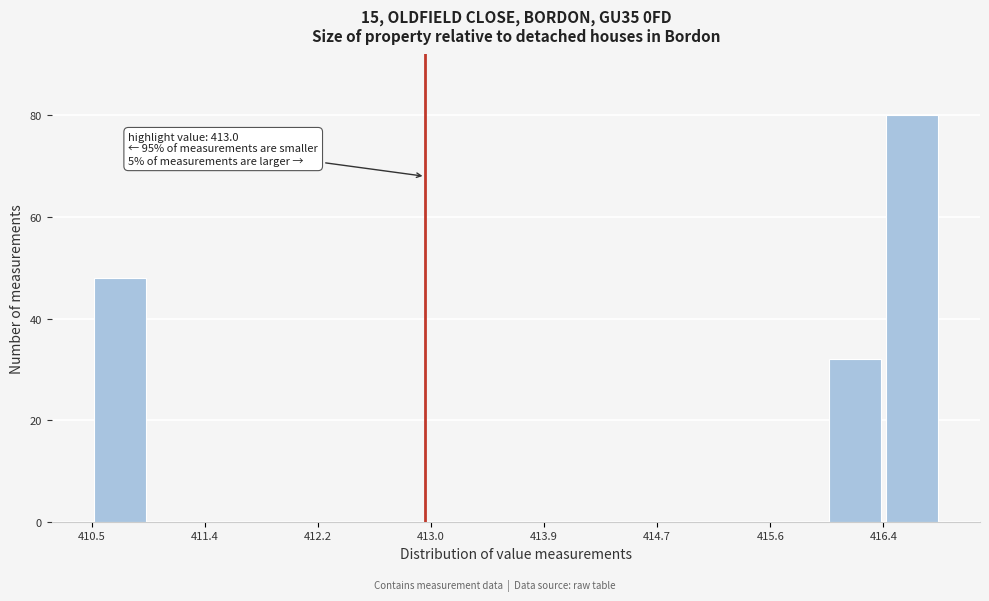

Over which range of the x-axis is the bar tallest?

416.4 to 416.8